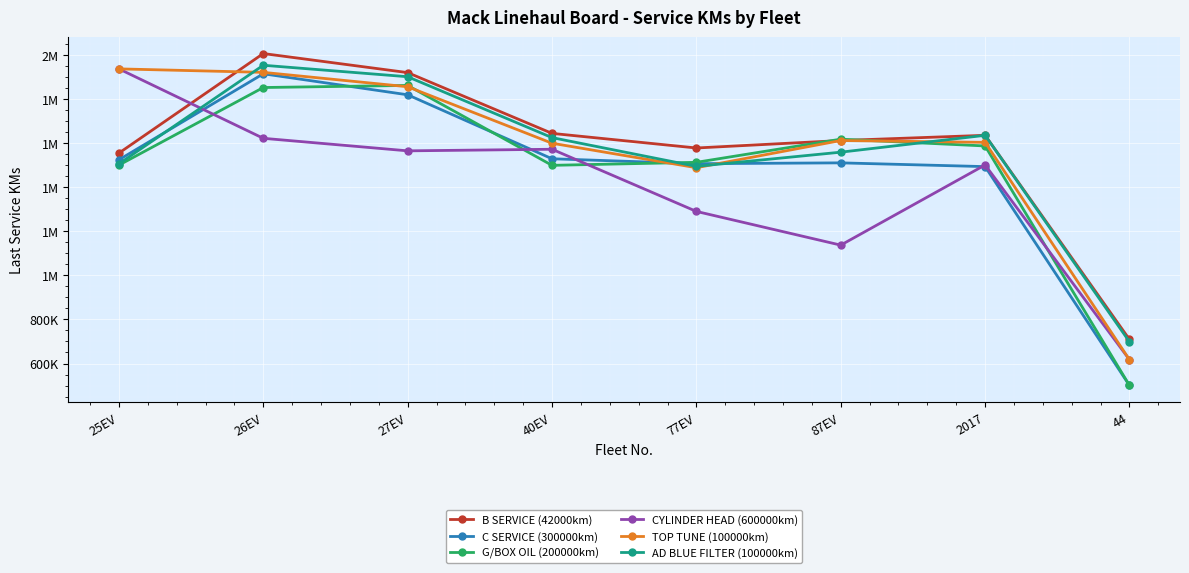

Is this an area chart (filled region under the line)?

No